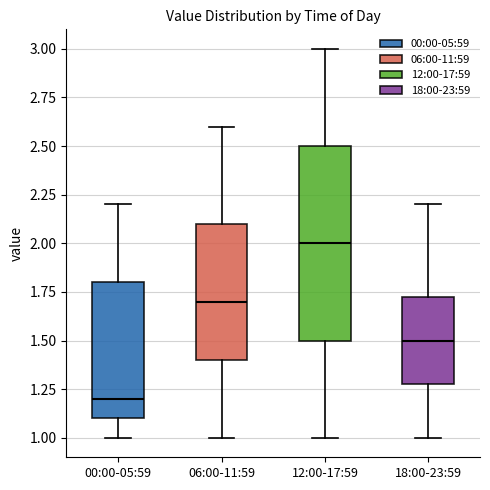

Reading left to right, transcribe this box plot: for each box, give where its median line is, the range the box spans, and where its two whiskers end, as read against the y-axis. The values are not printed on the chart, so give them approximately, as read against the axis.

00:00-05:59: median 1.20, box 1.10 to 1.80, whiskers 1.00 to 2.20
06:00-11:59: median 1.70, box 1.40 to 2.10, whiskers 1.00 to 2.60
12:00-17:59: median 2.00, box 1.50 to 2.50, whiskers 1.00 to 3.00
18:00-23:59: median 1.50, box 1.30 to 1.75, whiskers 1.00 to 2.20